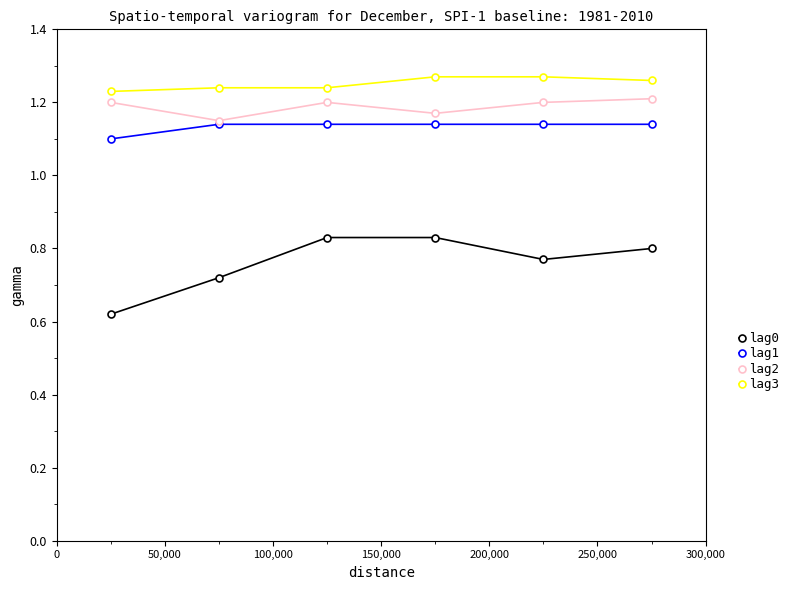

What is the difference between the maximum and minimum values in the lag2 series?

0.1